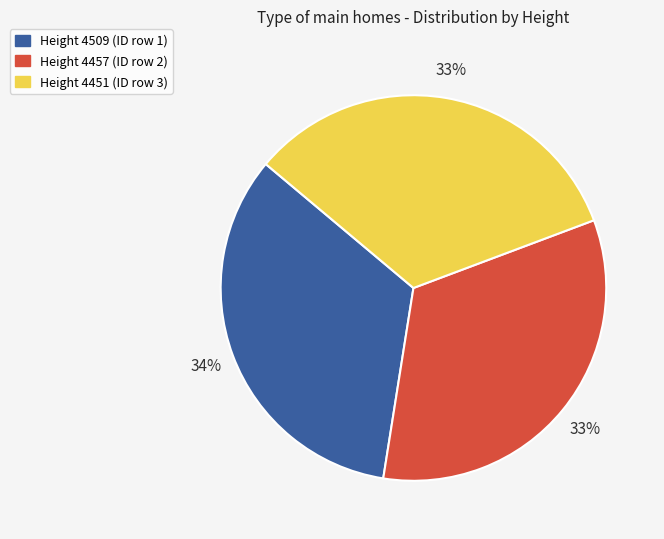

Does any single category account for the majority?

No